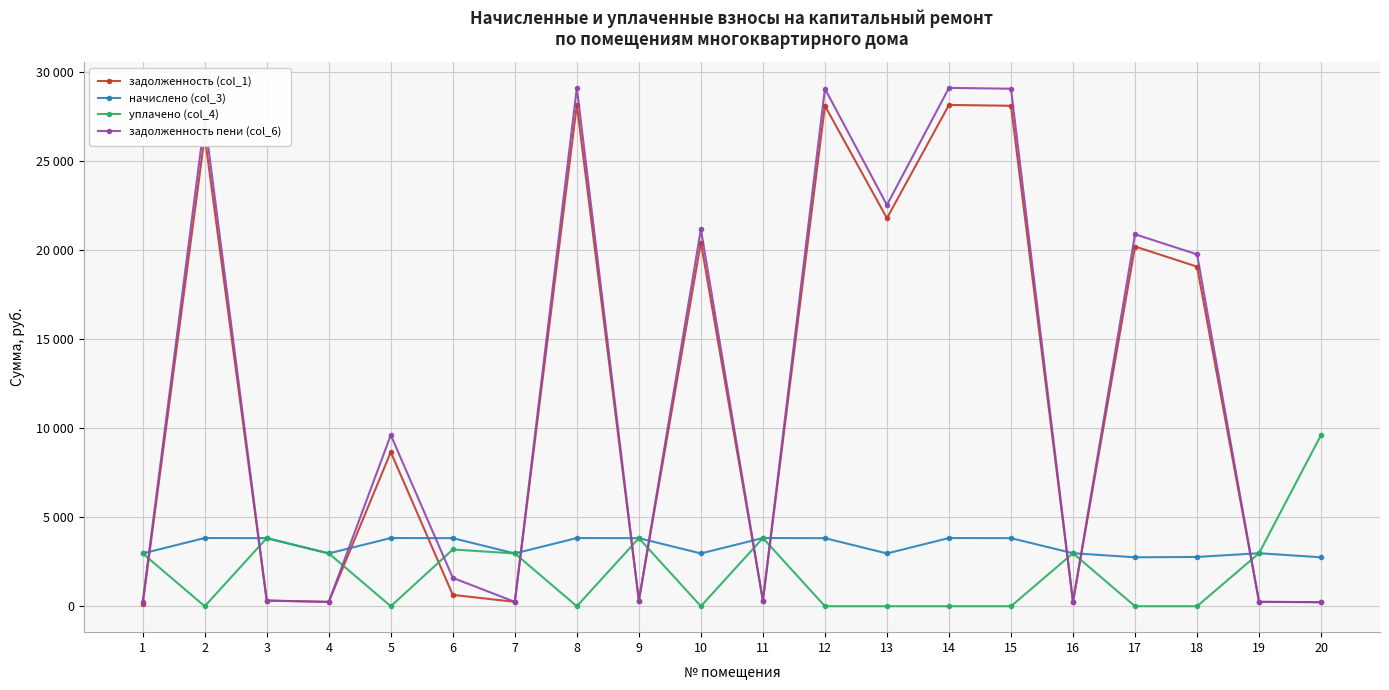

What are all the series names shown in the legend?

задолженность (col_1), начислено (col_3), уплачено (col_4), задолженность пени (col_6)